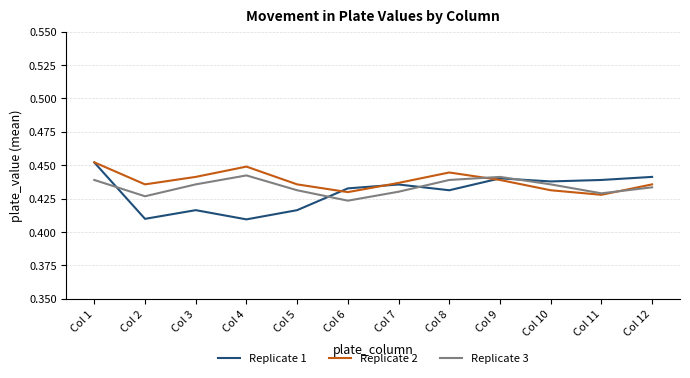

Which category has the lowest value in the Replicate 3 series?

Col 6